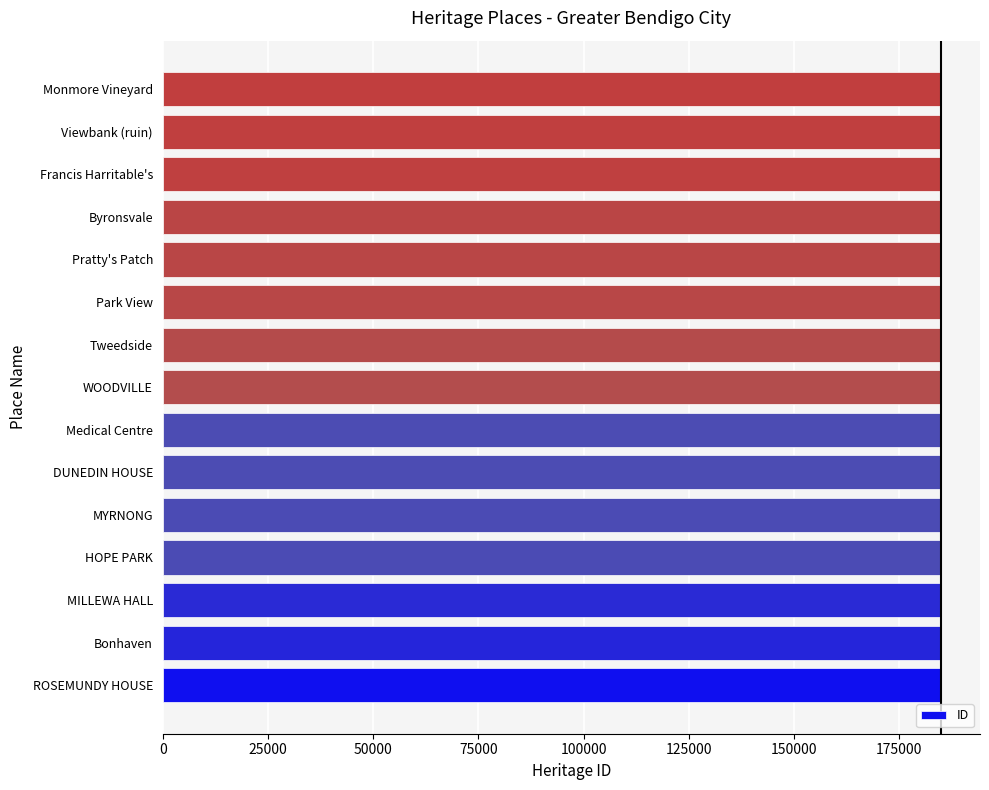

Is it true that the value at Tweedside is 184922?

True